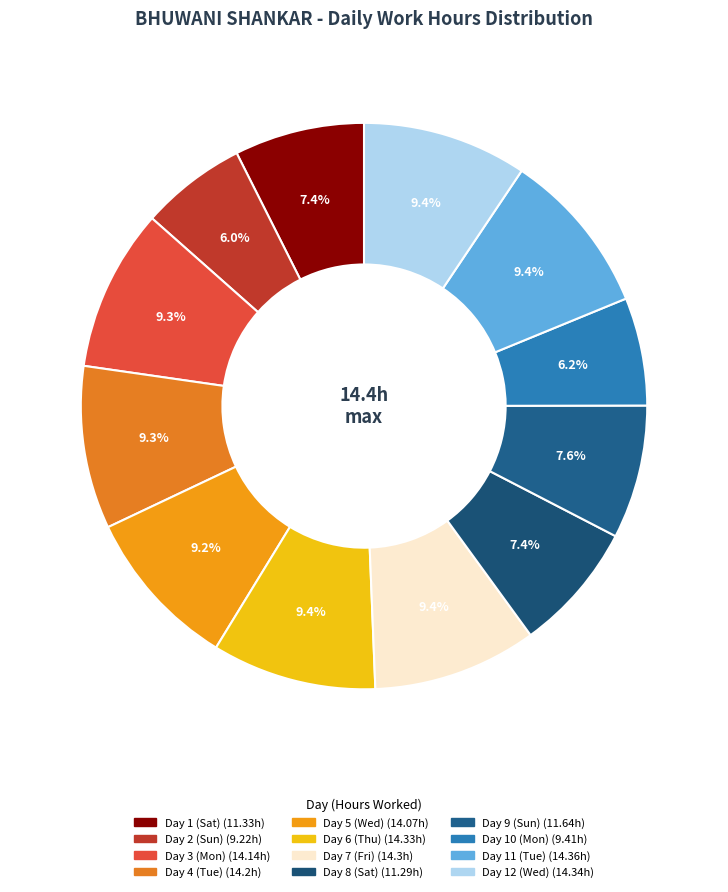

What percentage is the Day 4 (Tue) slice, to the nearest percent?

9%